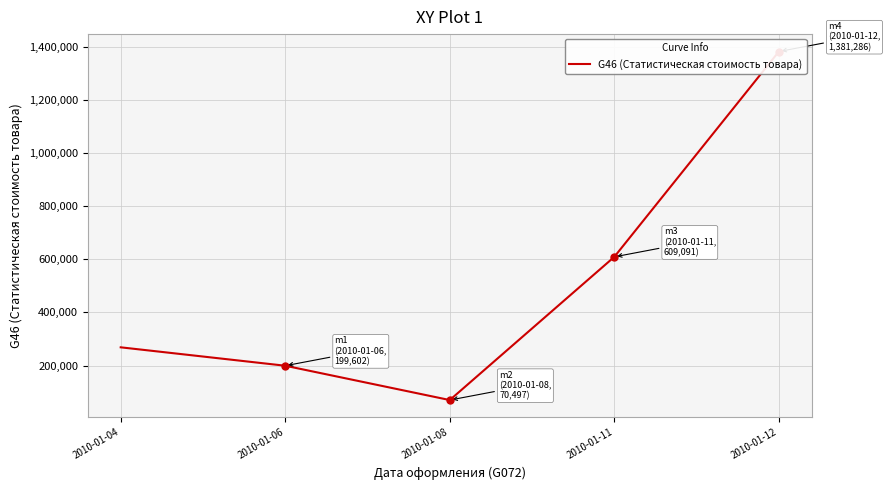

What is the approximate value at 2010-01-12?

1381286